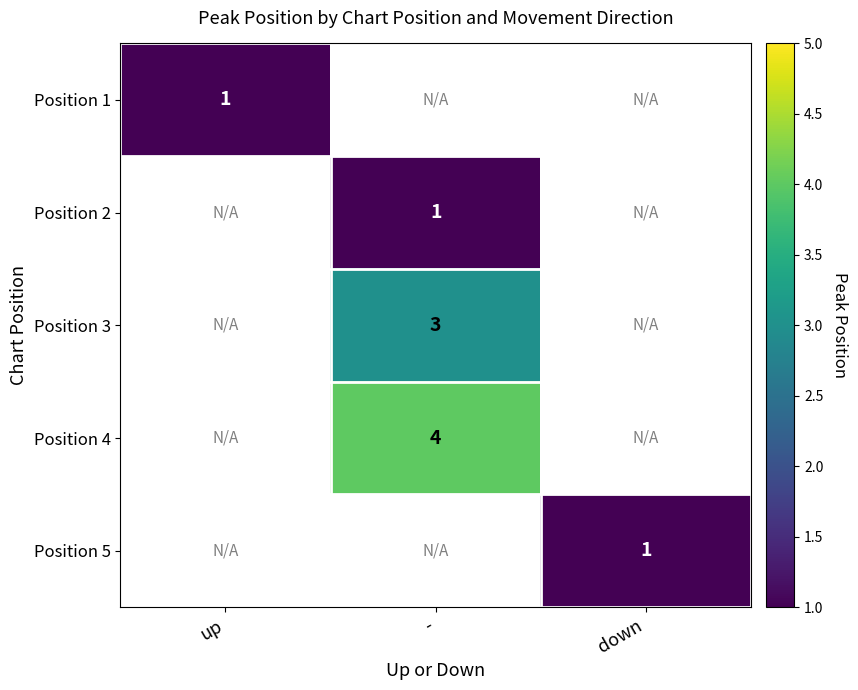

The value of Position 1 at up is 1. True or false?

True